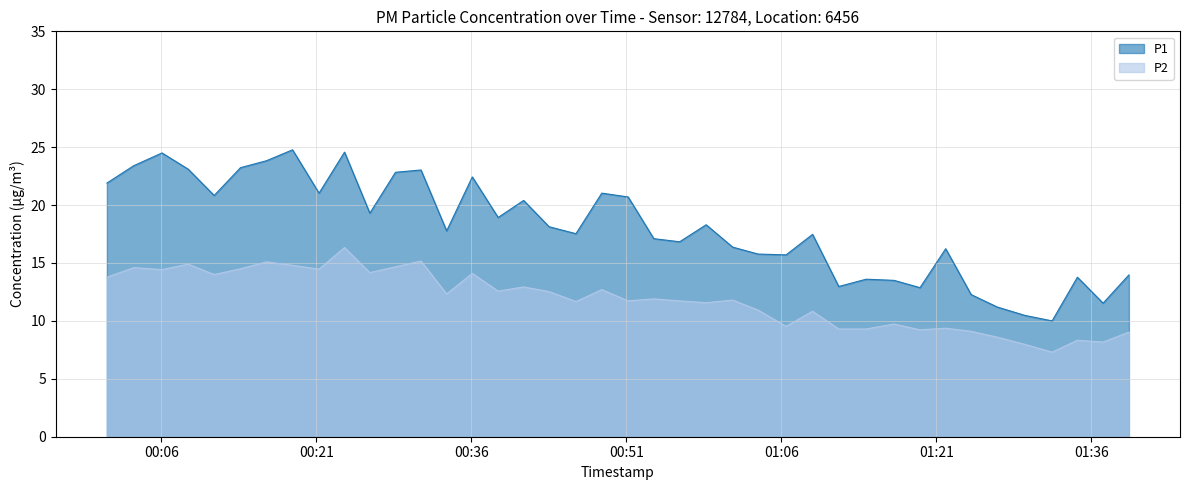

Reading right to left, list all the values displayed in this chart.

P1: 14.0	11.5	13.8	10.0	10.5	11.2	12.3	16.2	12.9	13.5	13.6	13.0	17.5	15.7	15.8	16.4	18.3	16.8	17.1	20.7	21.0	17.5	18.1	20.4	18.9	22.4	17.8	23.0	22.8	19.3	24.6	21.0	24.8	23.8	23.2	20.8	23.1	24.5	23.4	21.9
P2: 9.0	8.2	8.3	7.3	8.0	8.6	9.1	9.4	9.2	9.7	9.3	9.3	10.8	9.5	10.9	11.8	11.6	11.7	11.9	11.7	12.7	11.7	12.5	12.9	12.6	14.1	12.3	15.2	14.7	14.2	16.3	14.5	14.8	15.1	14.5	14.0	14.9	14.4	14.6	13.8